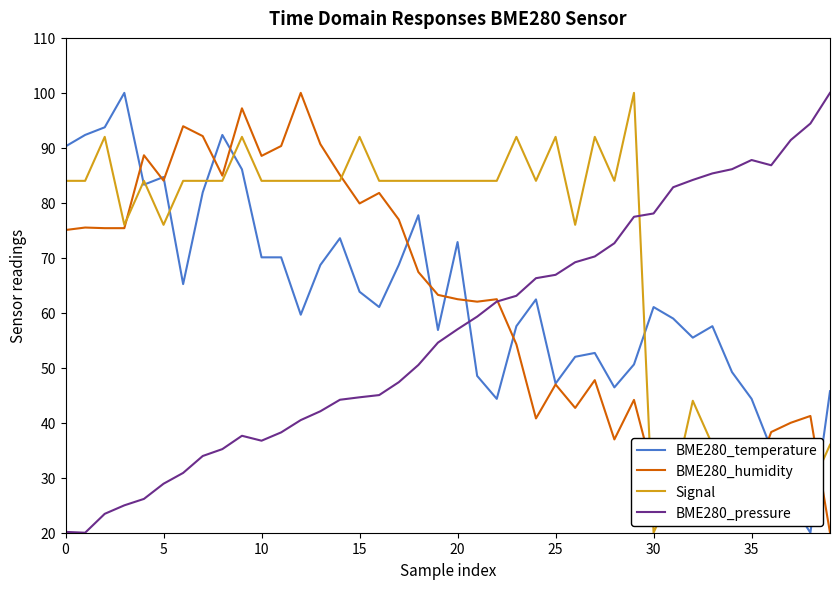

Which series has the largest total across all categories?

Signal